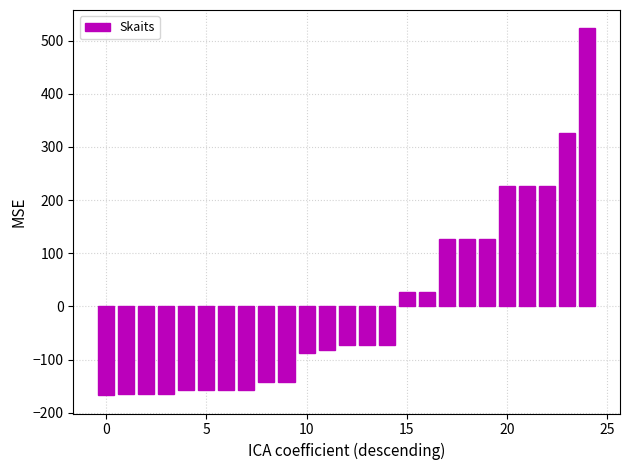

What is the value of the 11th bar from the left?

-88.0